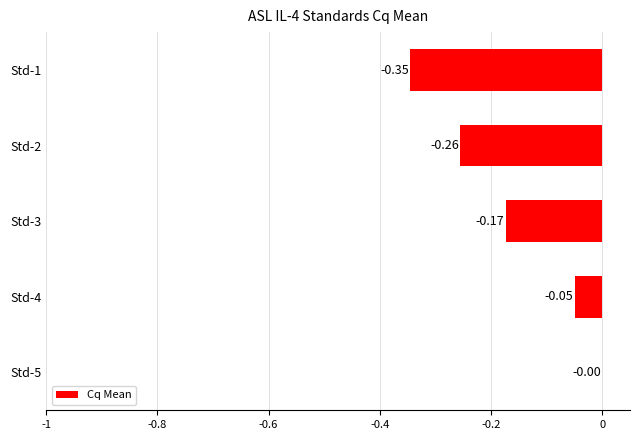

What is the change in value from Std-1 to Std-3?

+0.2